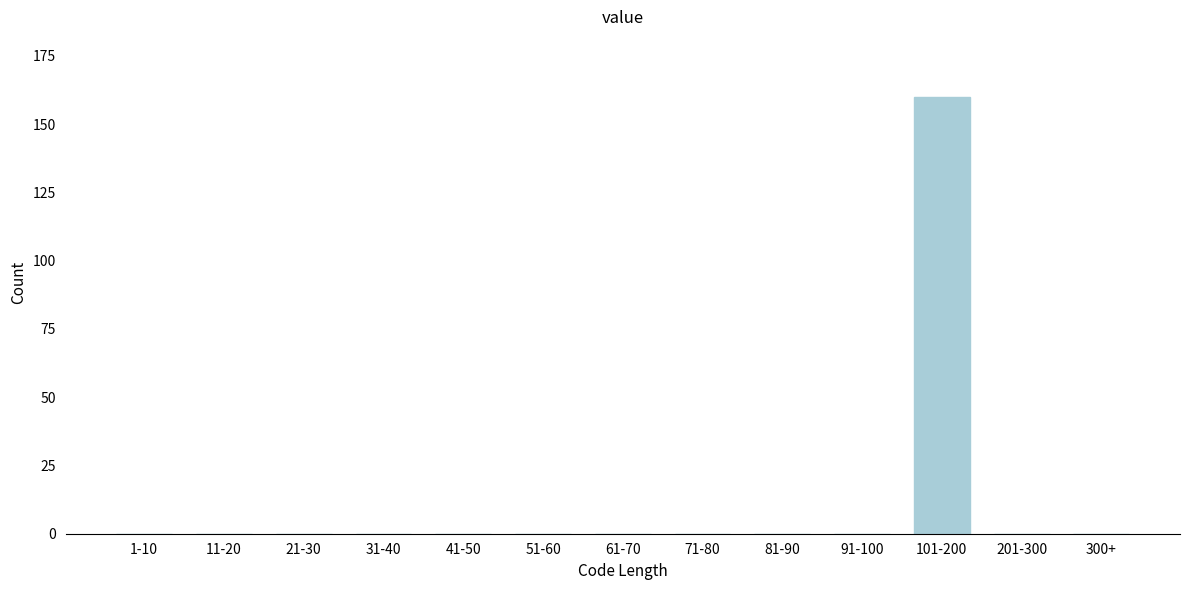

Reading left to right, what are all the values shown in this chart?

1-10=0	11-20=0	21-30=0	31-40=0	41-50=0	51-60=0	61-70=0	71-80=0	81-90=0	91-100=0	101-200=160	201-300=0	300+=0